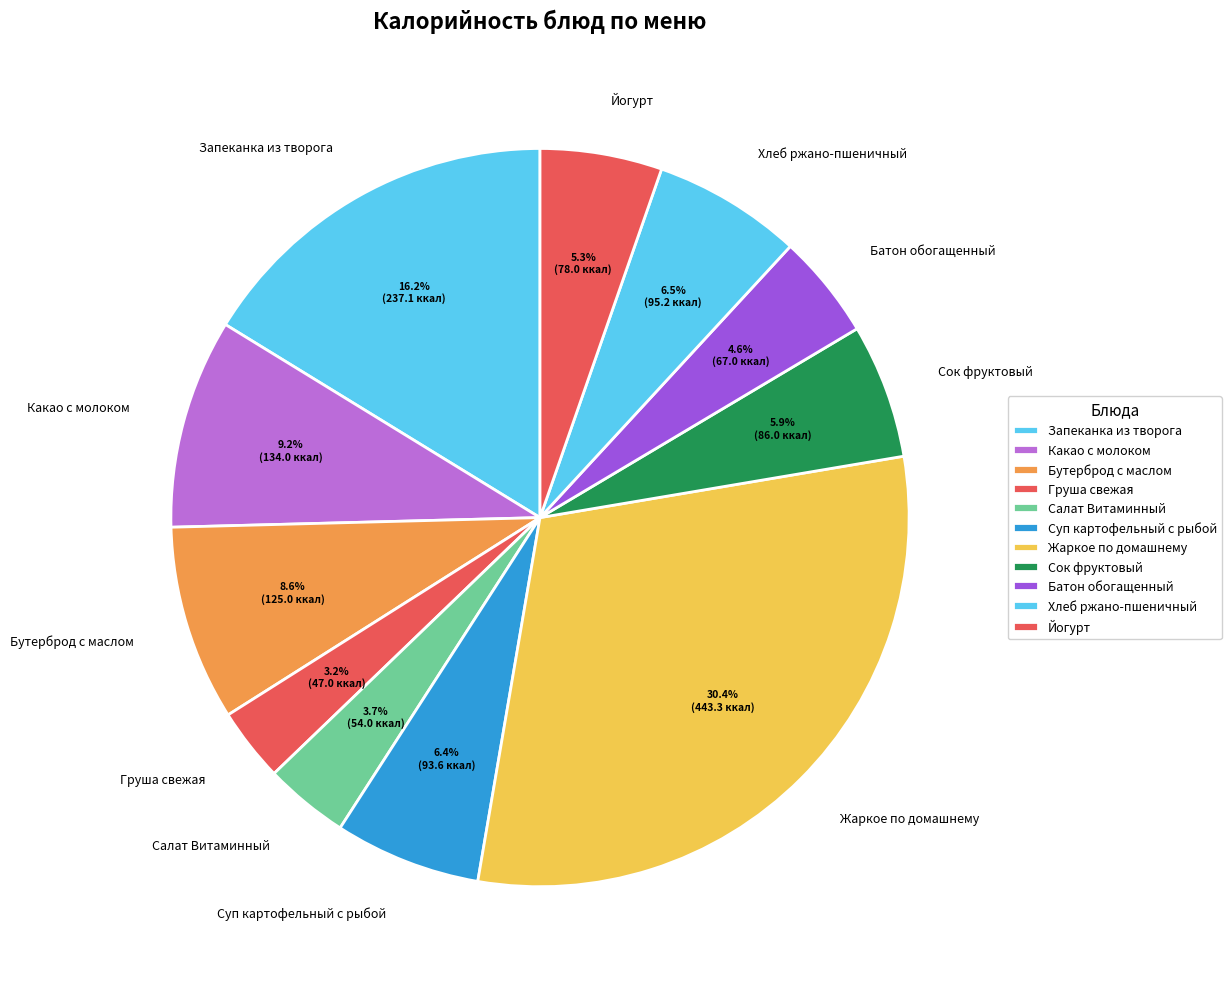

How many segments does this pie chart have?

11